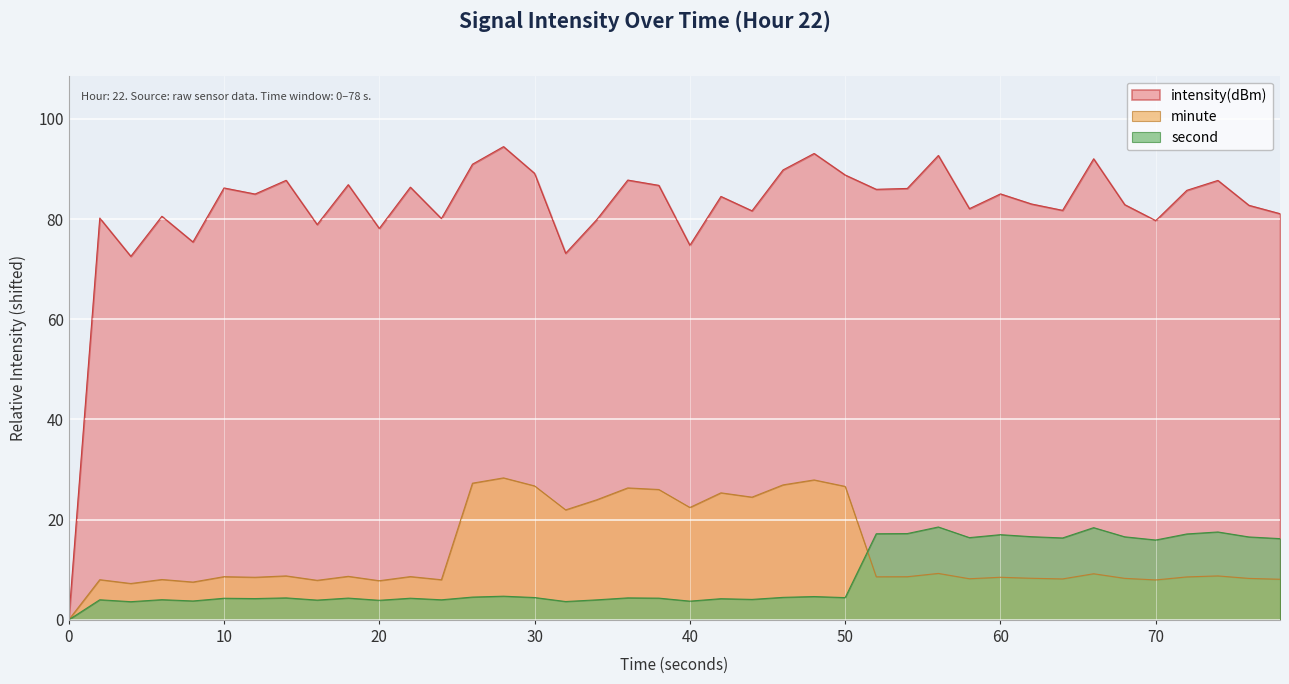

True or false: second has a value of 3.7 at 40.

True